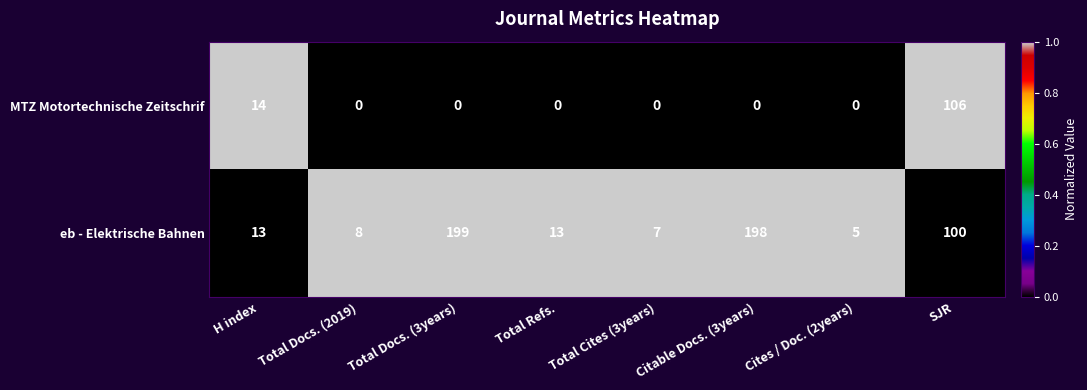

What is the sum of the MTZ Motortechnische Zeitschrif values at Total Refs. and H index?

14